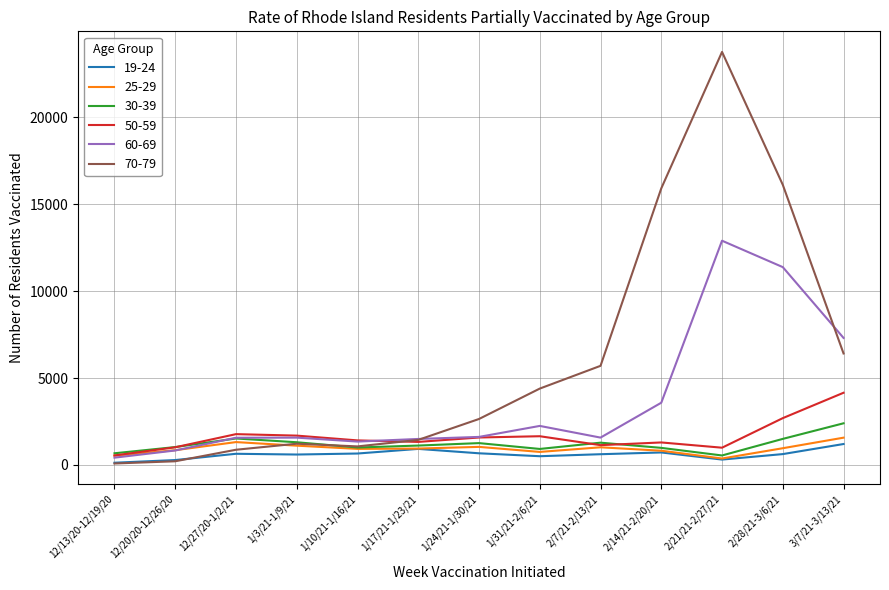

Which series has the largest range (max minus min)?

70-79